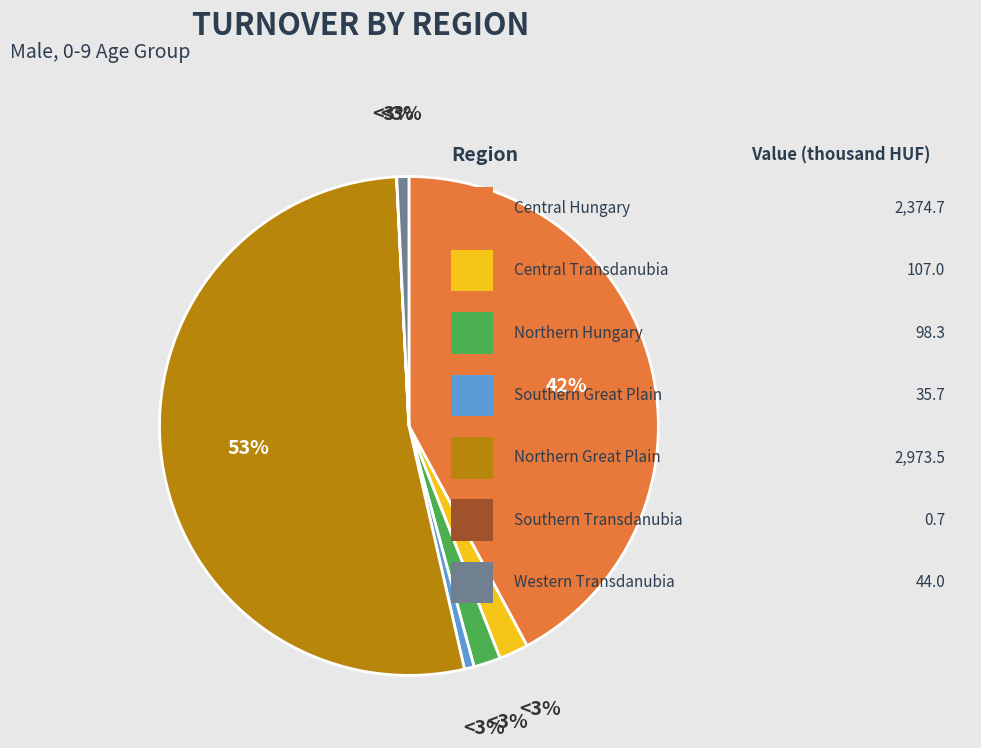

The Western Transdanubia slice represents 14% of the pie. True or false?

False